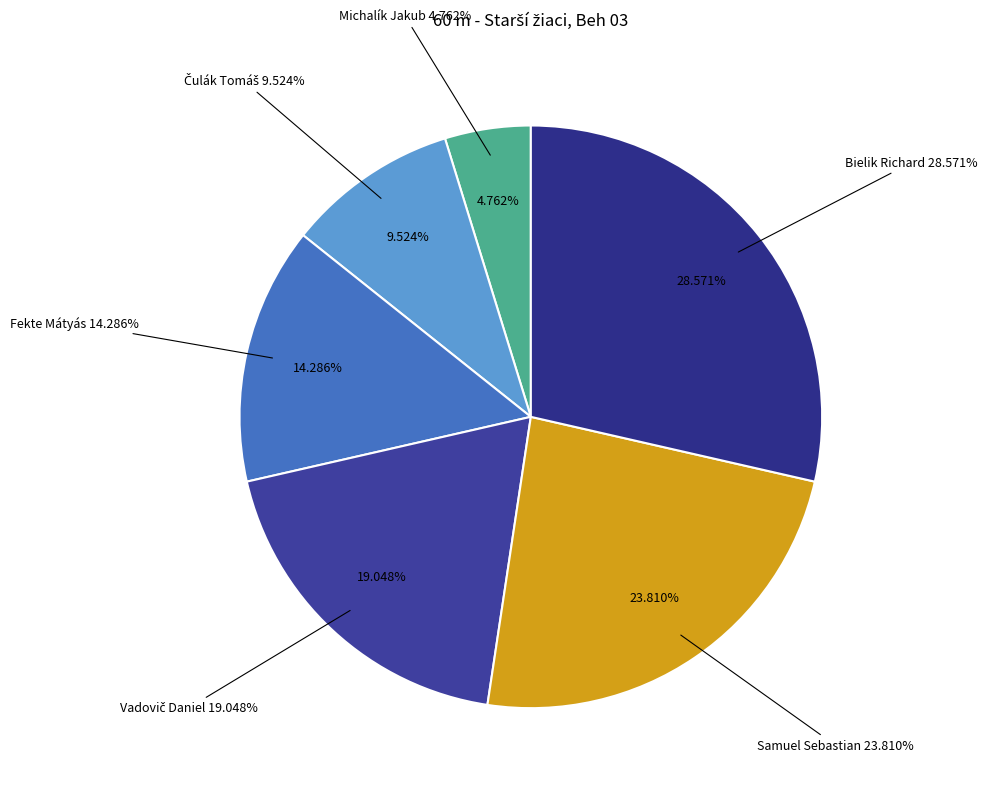

Which category has the biggest portion of the pie?

Bielik Richard